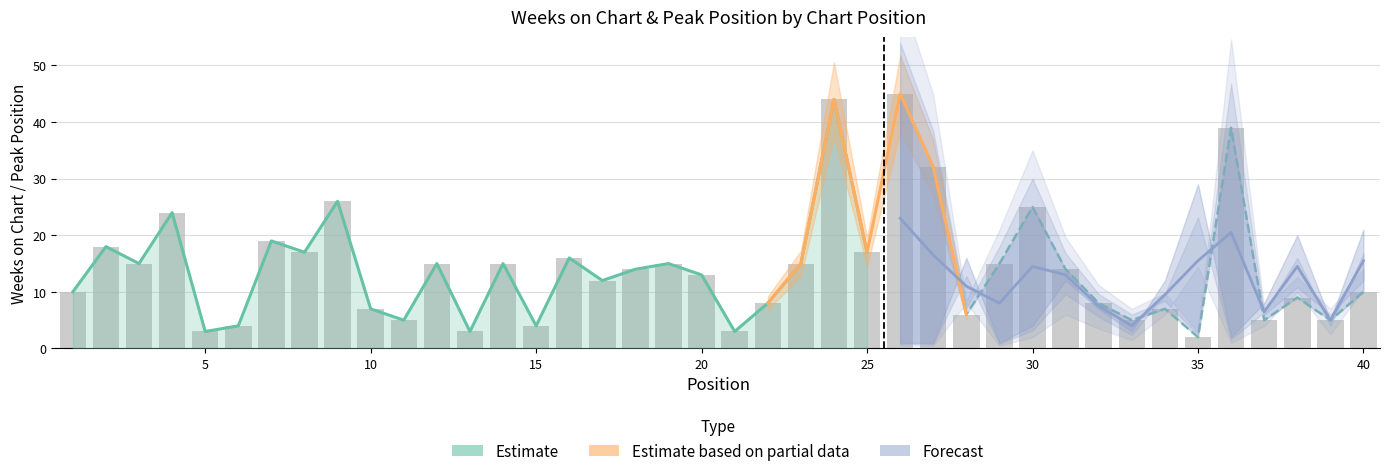

List the labels in order of value, smallest first.

35, 5, 13, 21, 6, 15, 11, 33, 37, 39, 28, 10, 34, 22, 32, 38, 1, 40, 17, 20, 18, 31, 3, 12, 14, 19, 23, 29, 16, 8, 25, 2, 7, 4, 30, 9, 27, 36, 24, 26